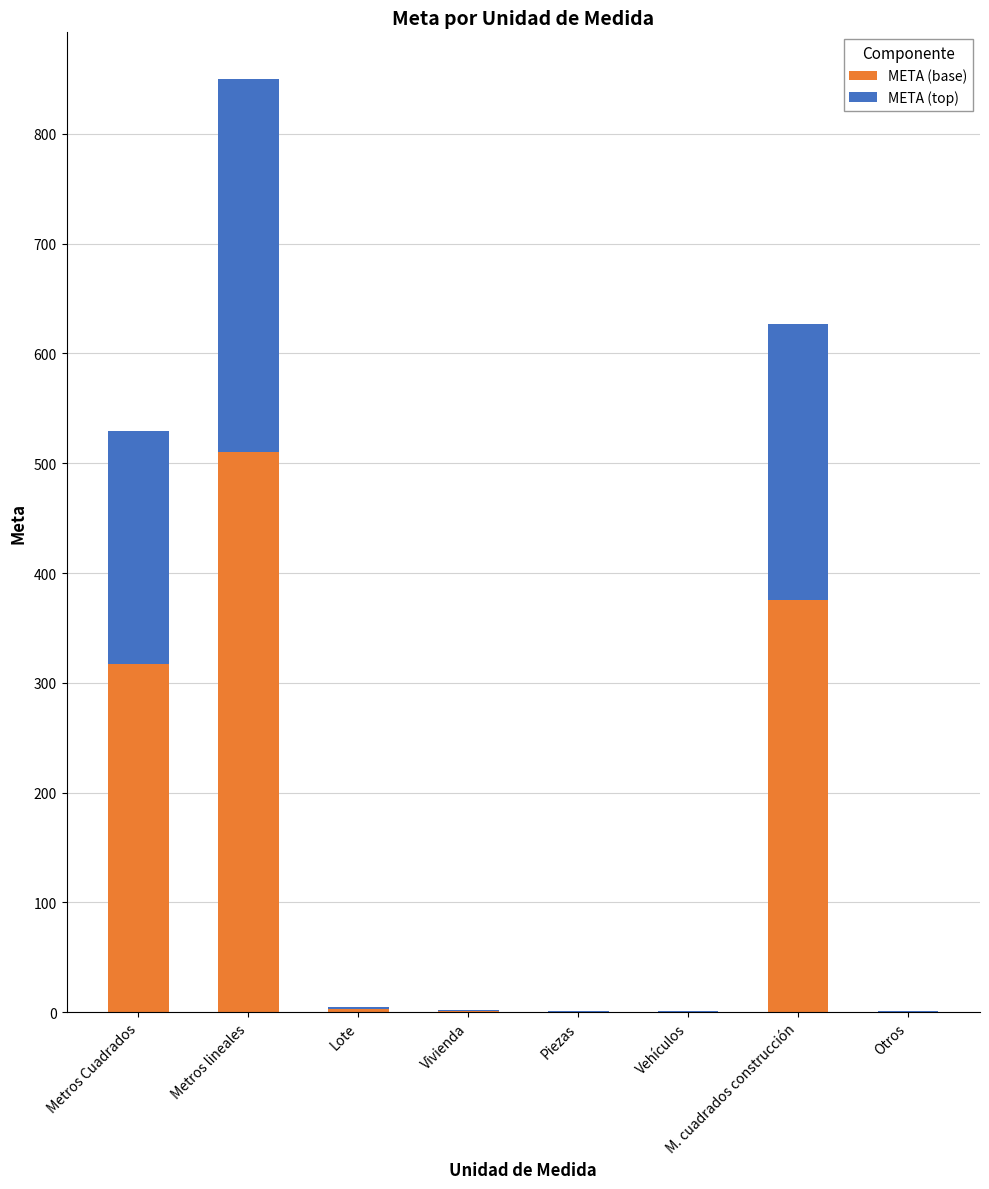

Are the bars grouped side by side (vs. stacked)?

No